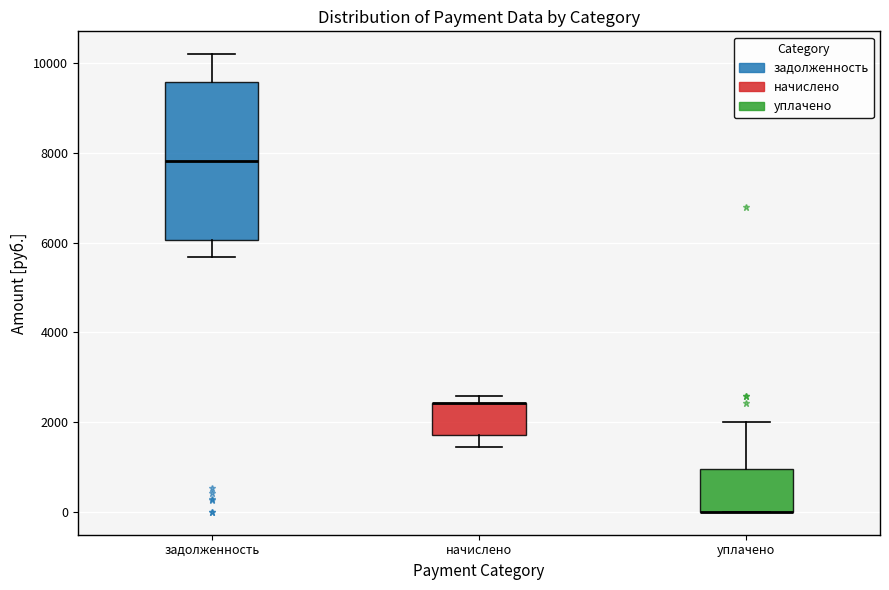

Reading left to right, read every box against the y-axis: the position of its median line, the range the box covers, and the ends of its whiskers. The values are not printed on the chart, so give them approximately, as read against the axis.

задолженность: median 7800, box 6000 to 9600, whiskers 5600 to 10200
начислено: median 2400 (drawn on the box's upper edge), box 1800 to 2400, whiskers 1400 to 2600
уплачено: median 0 (drawn on the box's lower edge), box 0 to 1000, whiskers 0 to 2000